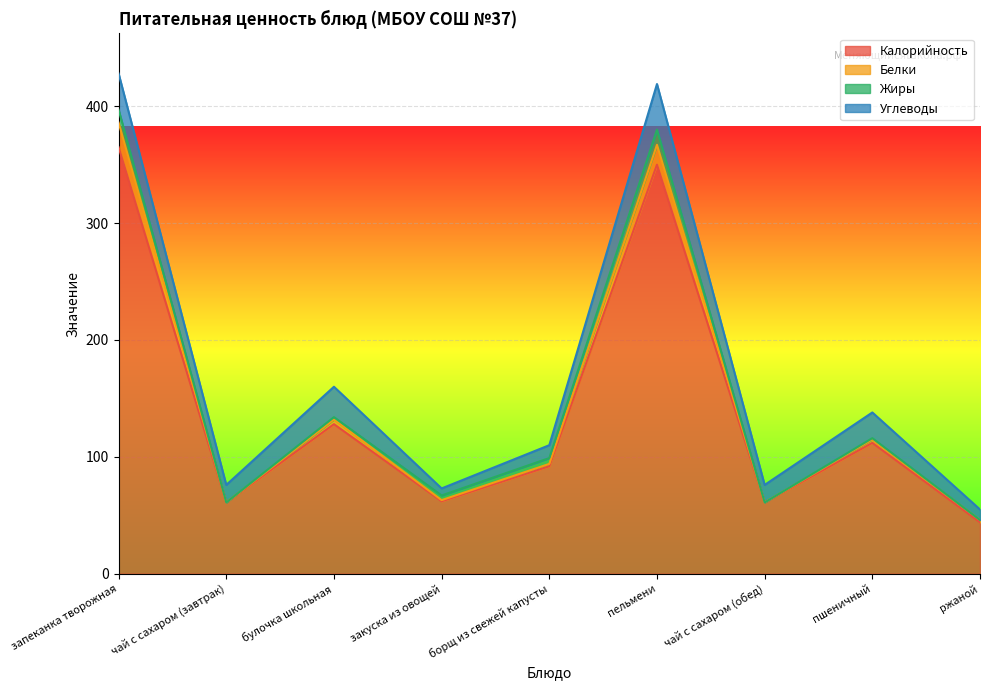

The Калорийность series shows 64 at борщ из свежей капусты. True or false?

False